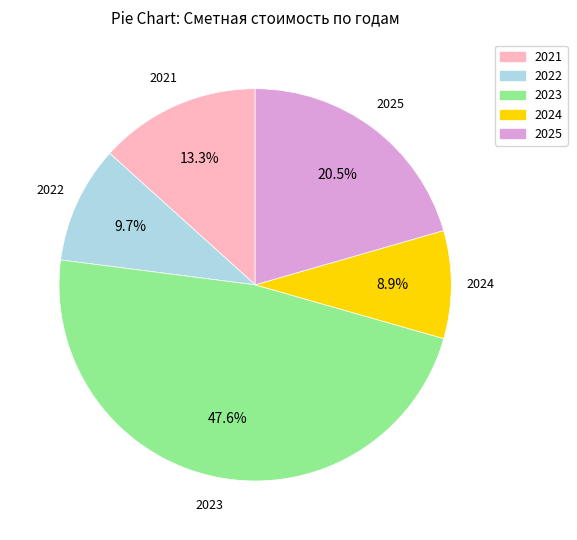

How many segments does this pie chart have?

5